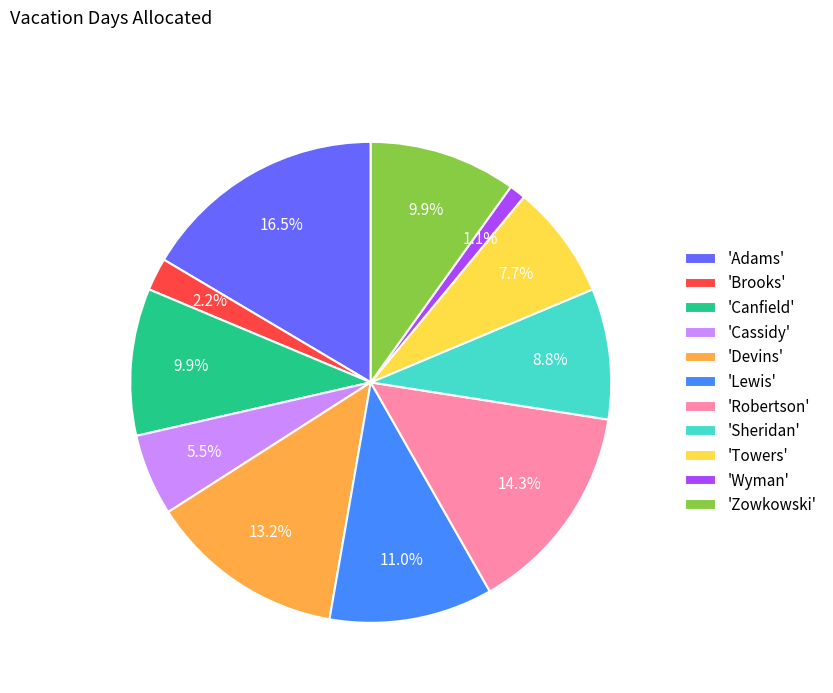

To the nearest percent, what is the difference between the largest and smallest slice percentages?

15%